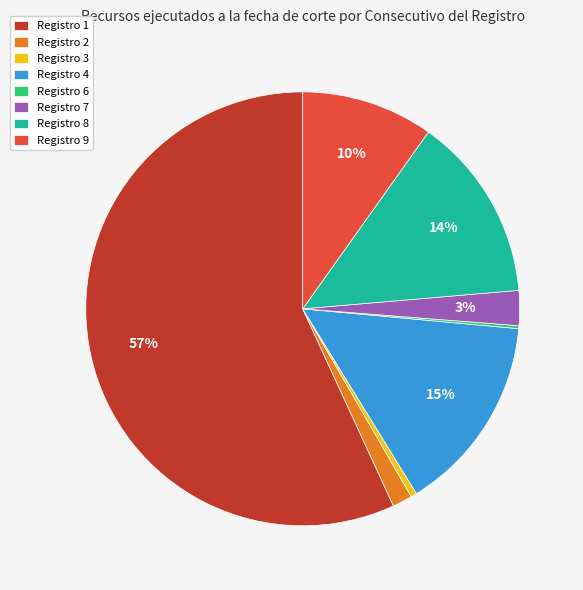

Which category has the biggest portion of the pie?

Registro 1